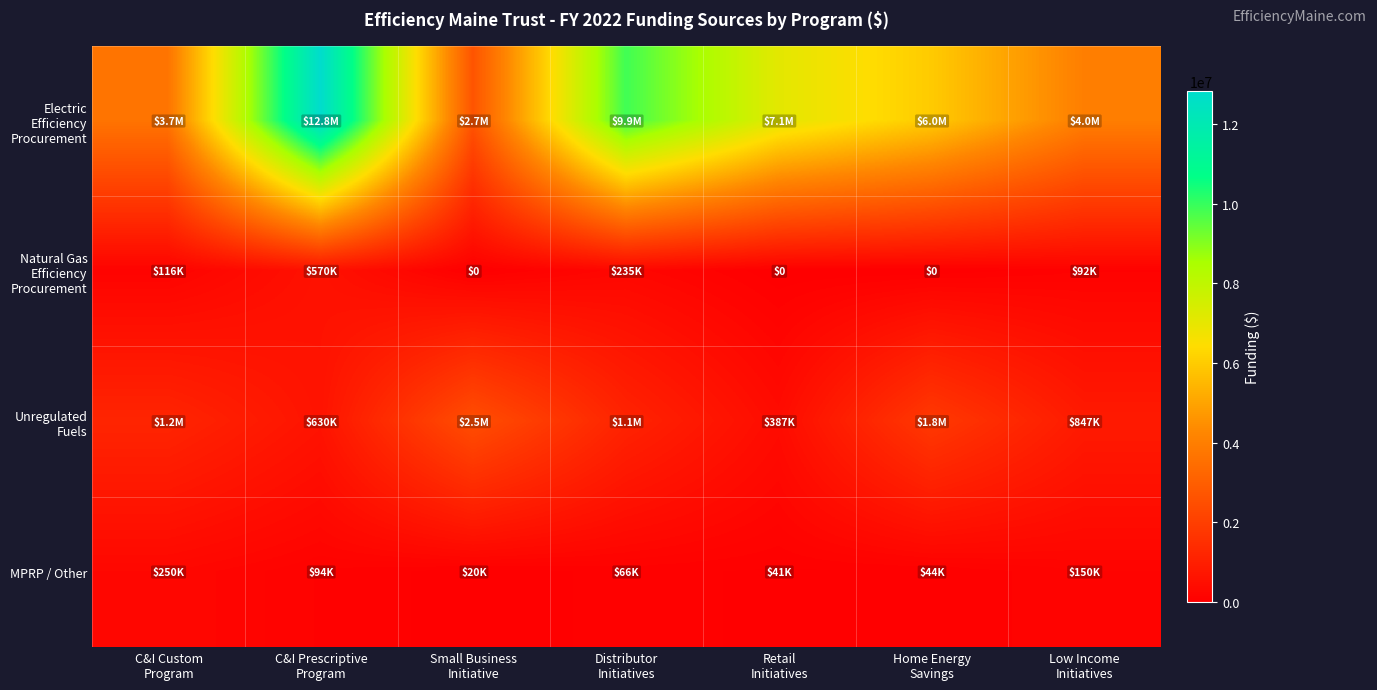

At how many categories does at least one series exceed 1223112?

7